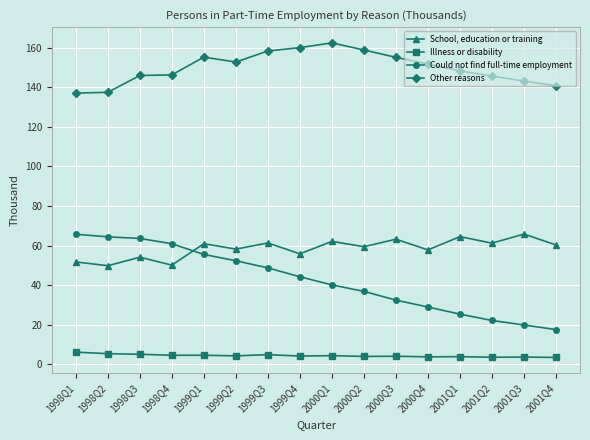

What is the label of the 16th point from the left?

2001Q4